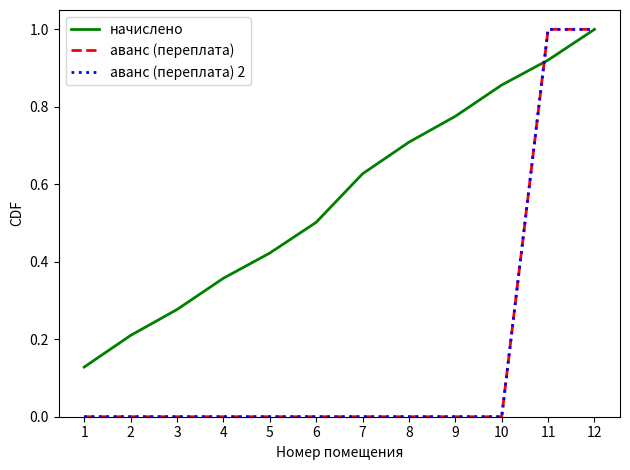

How many lines are shown in the chart?

3